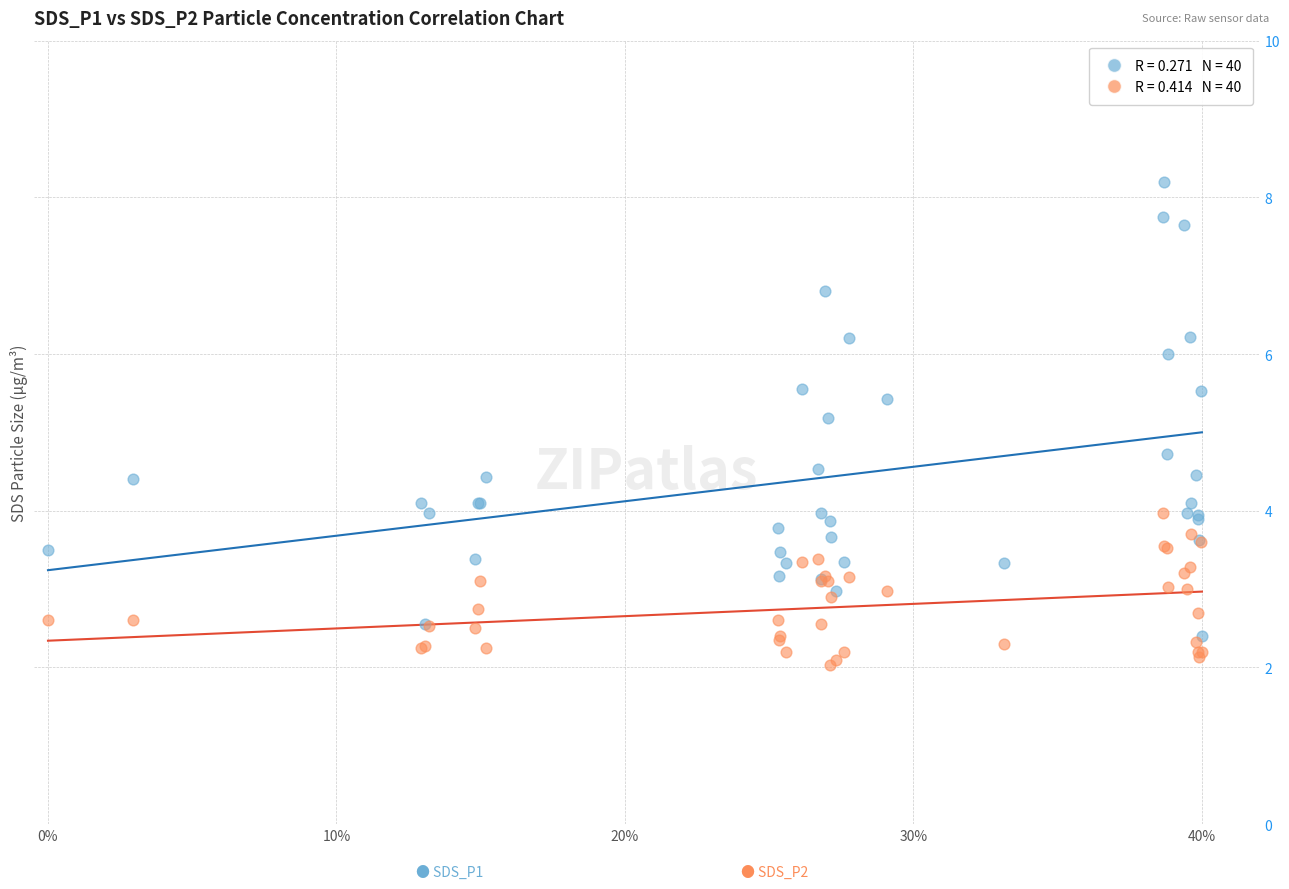

Across all series, what Y value is closest to 5?

5.2